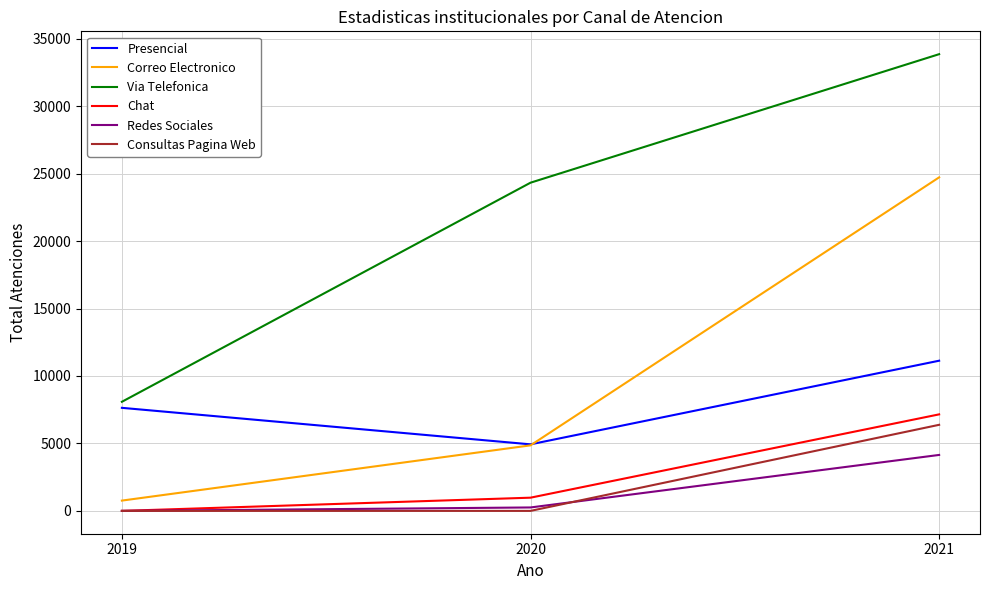

How many values in the Correo Electronico series are below 4857?

1